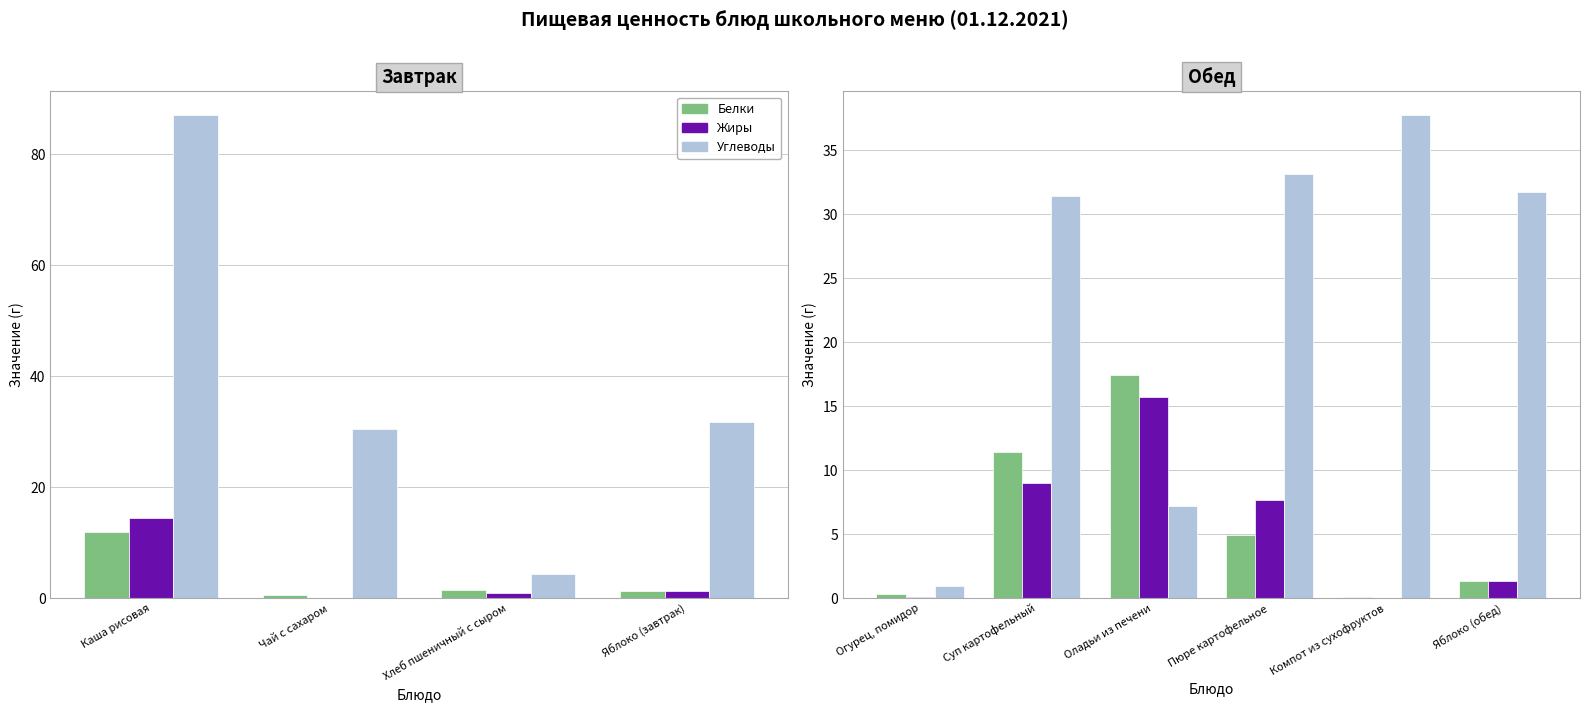

What are all the series names shown in the legend?

Белки, Жиры, Углеводы